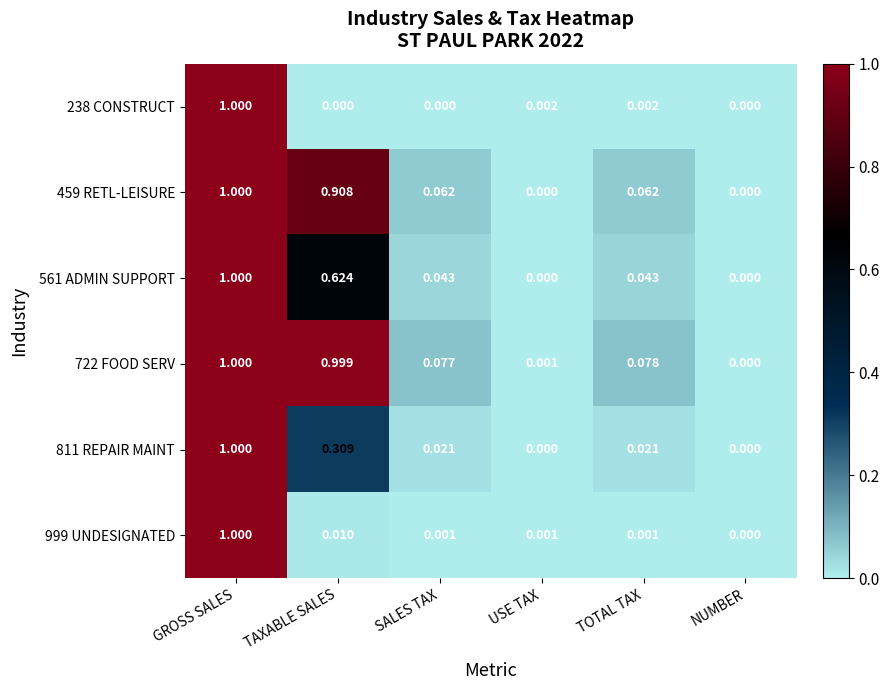

At which category is the sum across all series the highest?

GROSS SALES